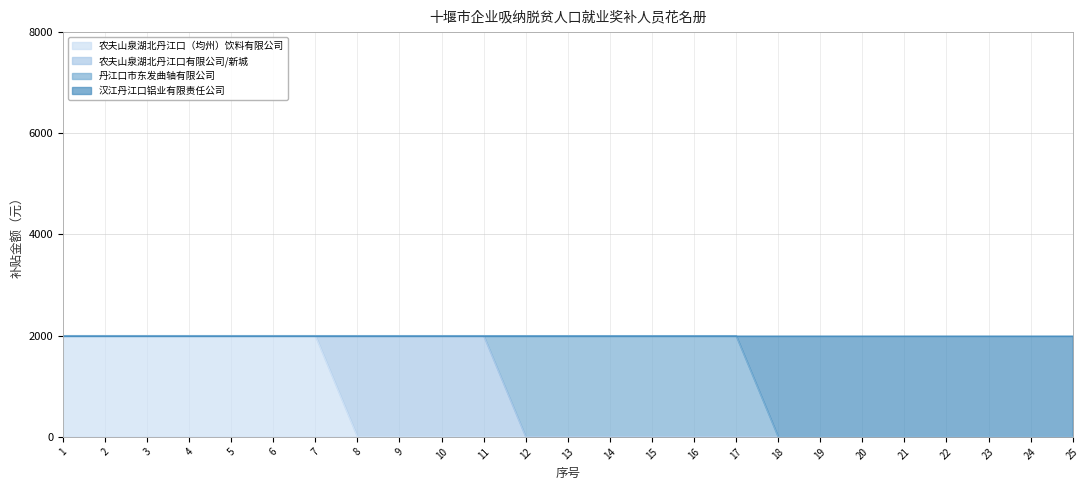

What is the maximum value for 汉江丹江口铝业有限责任公司?

2000